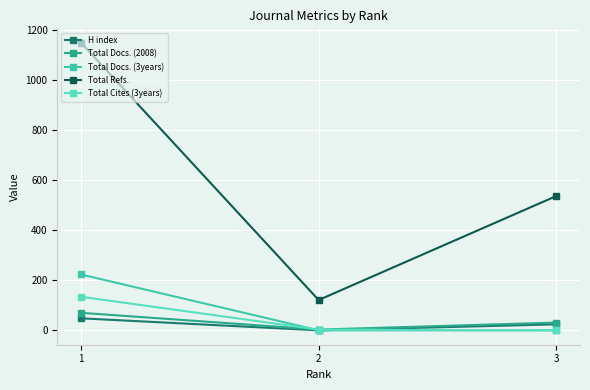

What is the average value of the Total Refs. series?

602